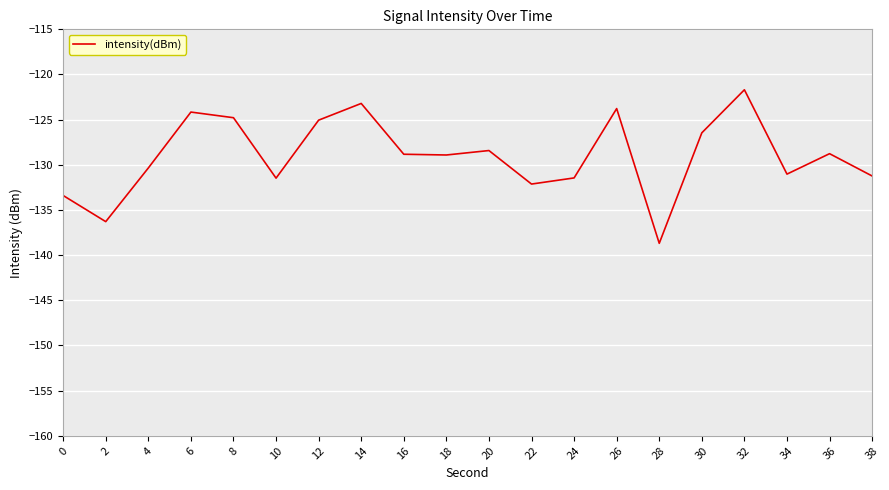

Between 24 and 2, which is larger?

24